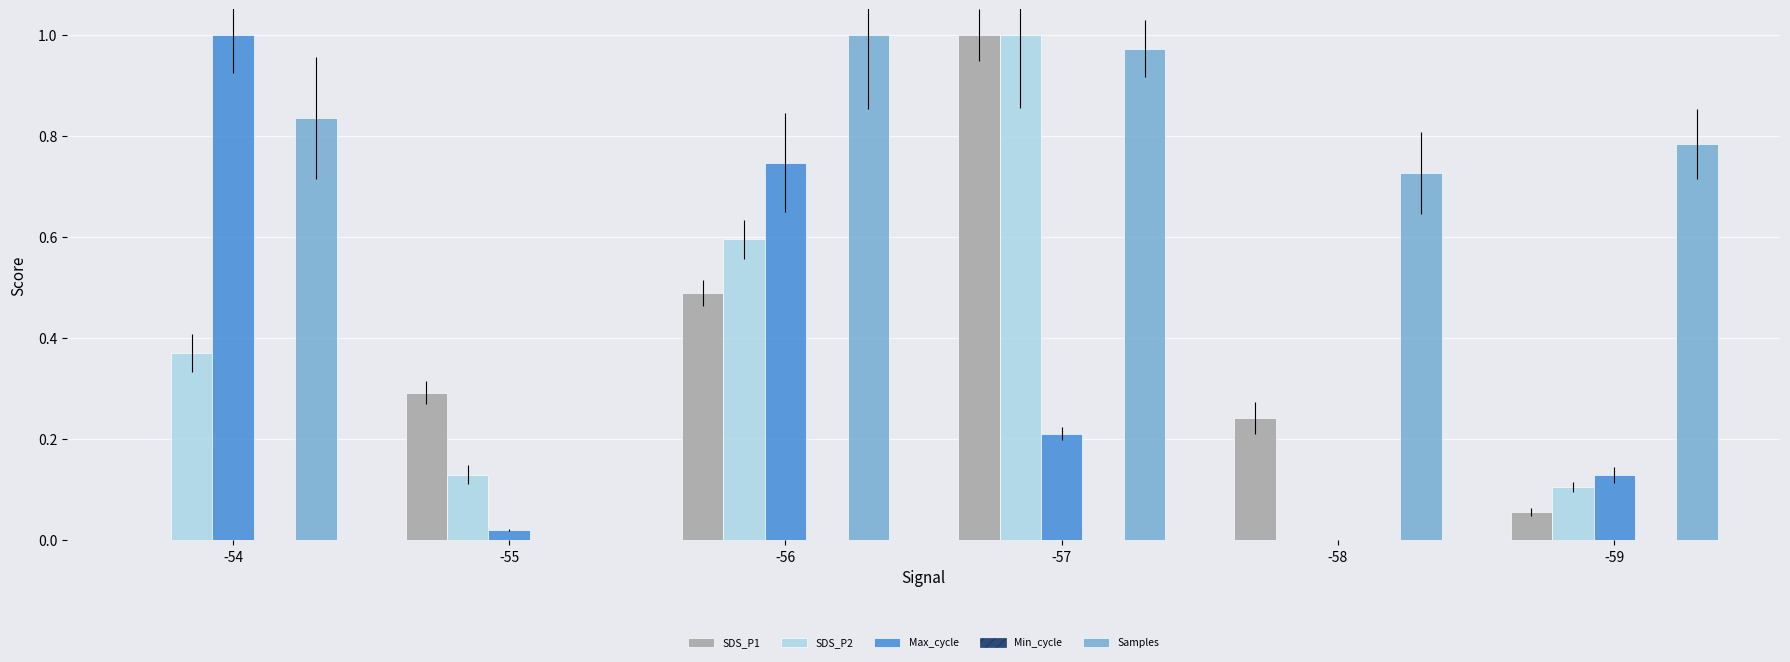

How many data points in SDS_P1 are above 0?

5